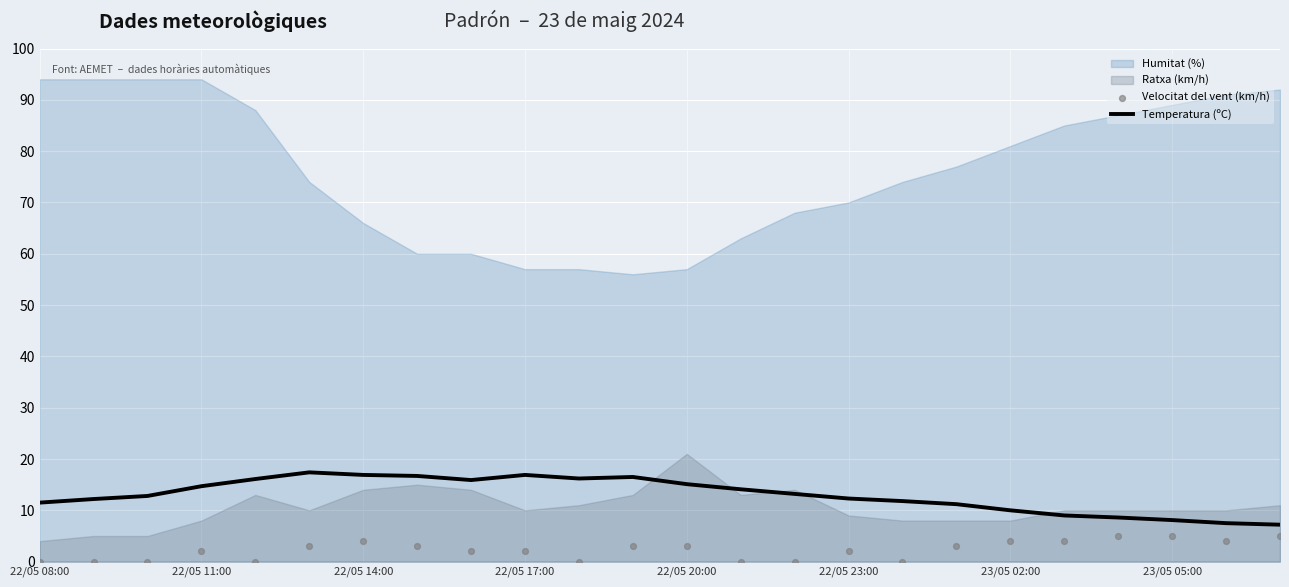

What is the maximum value for Temperatura (ºC)?

17.4